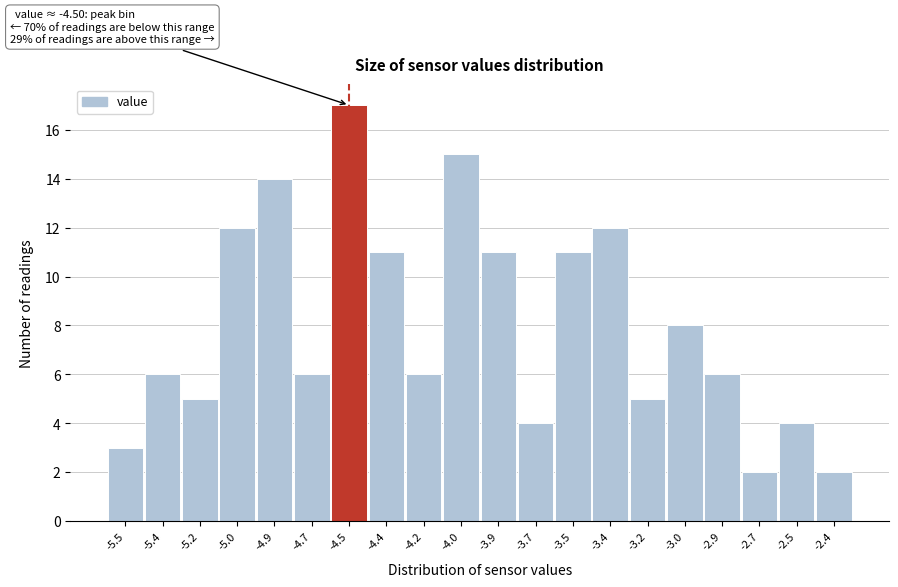

Reading left to right, what are all the values shown in this chart?

-5.5=3	-5.4=6	-5.2=5	-5.0=12	-4.9=14	-4.7=6	-4.5=17	-4.4=11	-4.2=6	-4.0=15	-3.9=11	-3.7=4	-3.5=11	-3.4=12	-3.2=5	-3.0=8	-2.9=6	-2.7=2	-2.5=4	-2.4=2